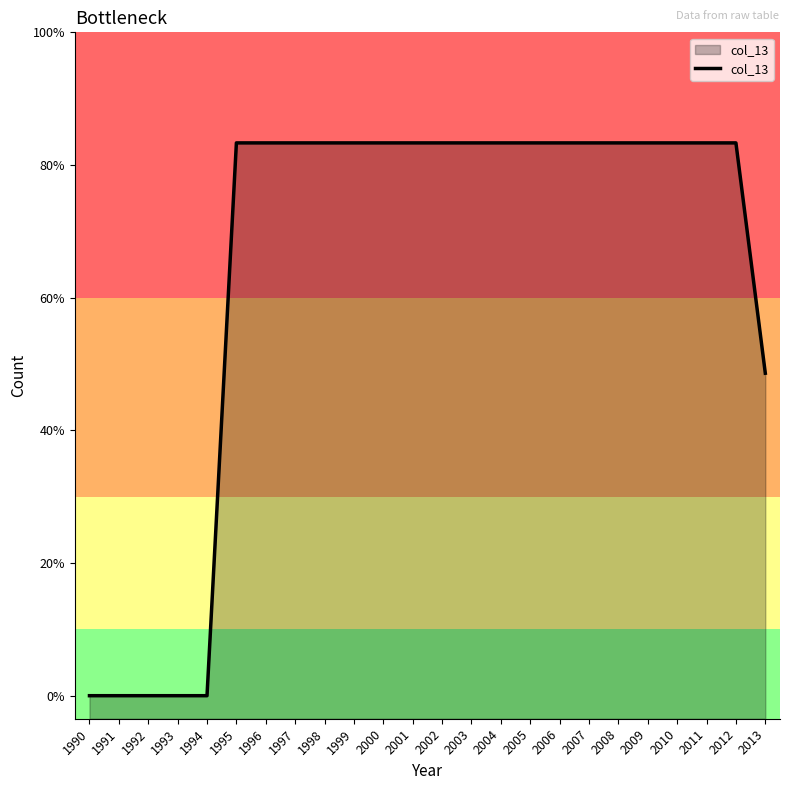

Reading right to left, transcribe all the data shown in this chart.

2013=7	2012=12	2011=12	2010=12	2009=12	2008=12	2007=12	2006=12	2005=12	2004=12	2003=12	2002=12	2001=12	2000=12	1999=12	1998=12	1997=12	1996=12	1995=12	1994=0	1993=0	1992=0	1991=0	1990=0